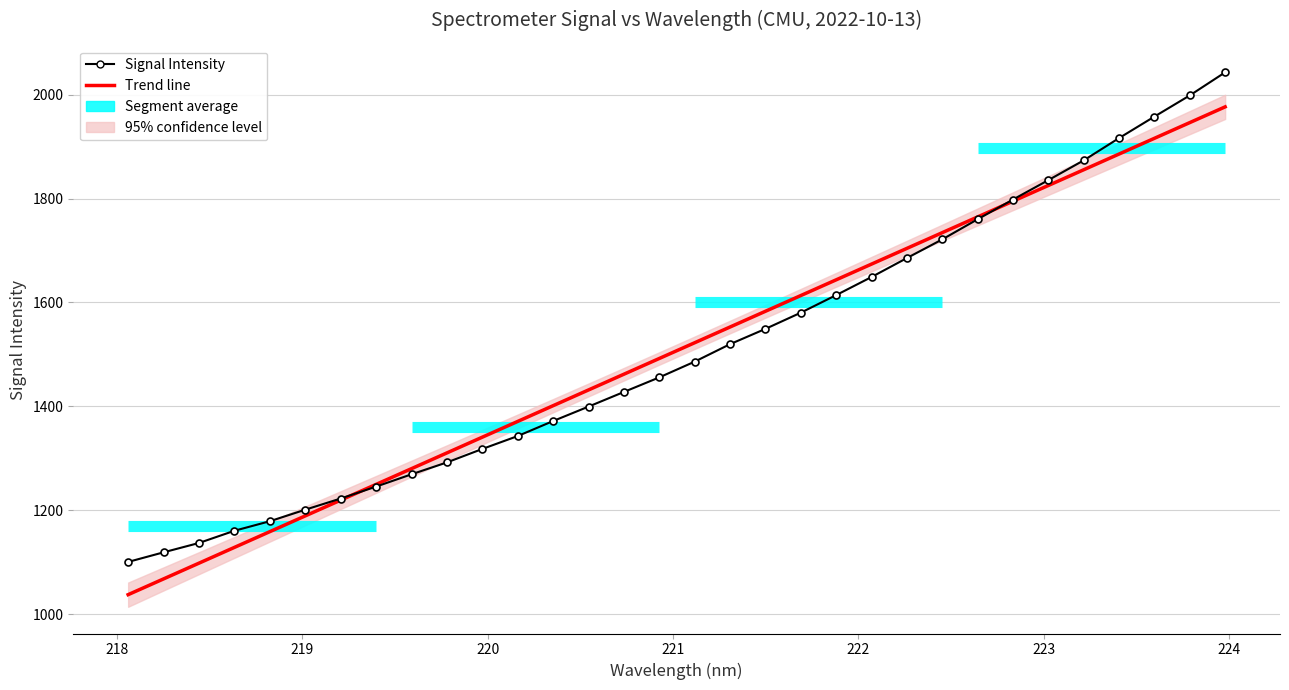

True or false: Trend line has more than 1 points higher than both neighbors.

False